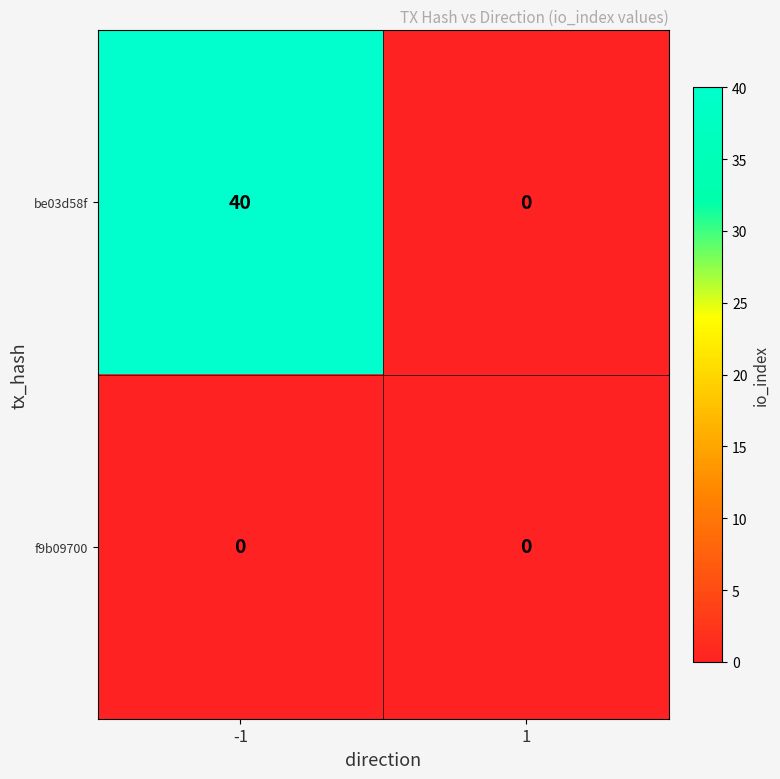

Reading right to left, transcribe all the data shown in this chart.

be03d58f: 1=0	-1=40
f9b09700: 1=0	-1=0